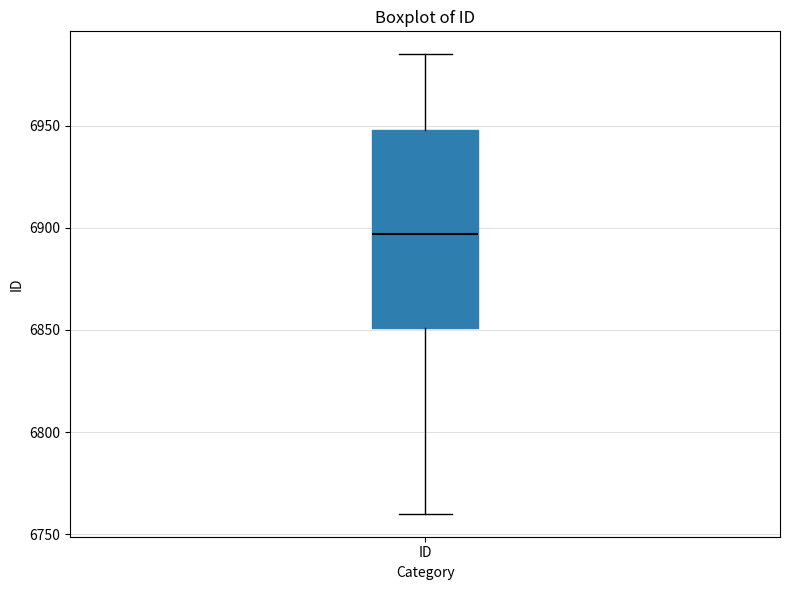

Transcribe this box plot: give where the median line is, the range the box spans, and where the two whiskers end, as read against the y-axis. The values are not printed on the chart, so give them approximately, as read against the axis.

median 6895, box 6850 to 6950, whiskers 6760 to 6985